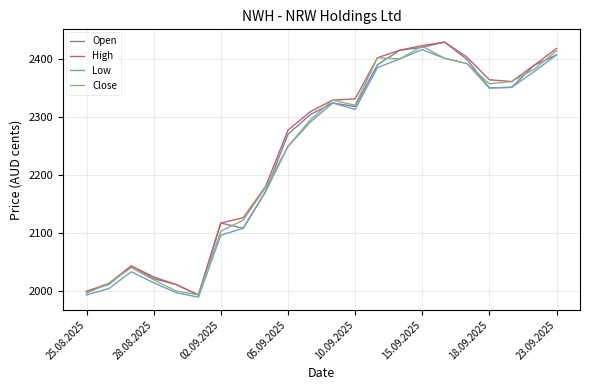

What is the maximum value shown in the chart?

2430